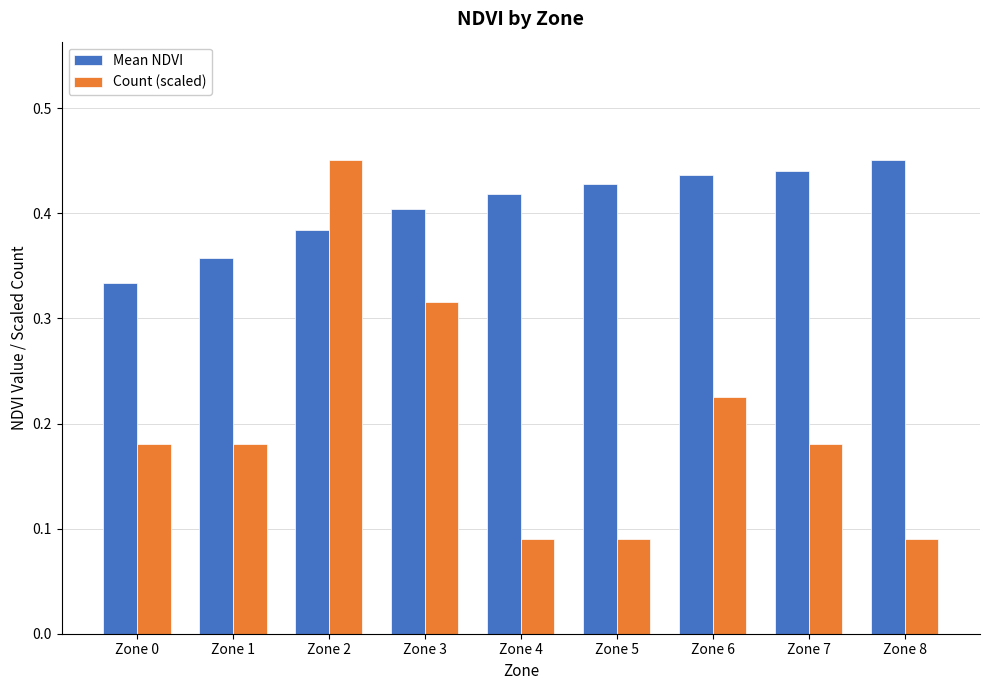

Which series has the largest total across all categories?

Mean NDVI